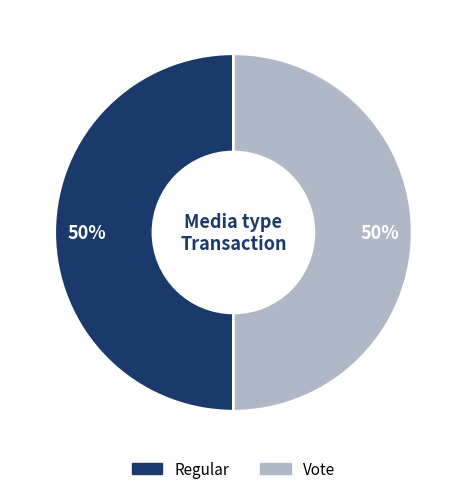

Do Regular and Vote together represent more than half of the pie?

Yes